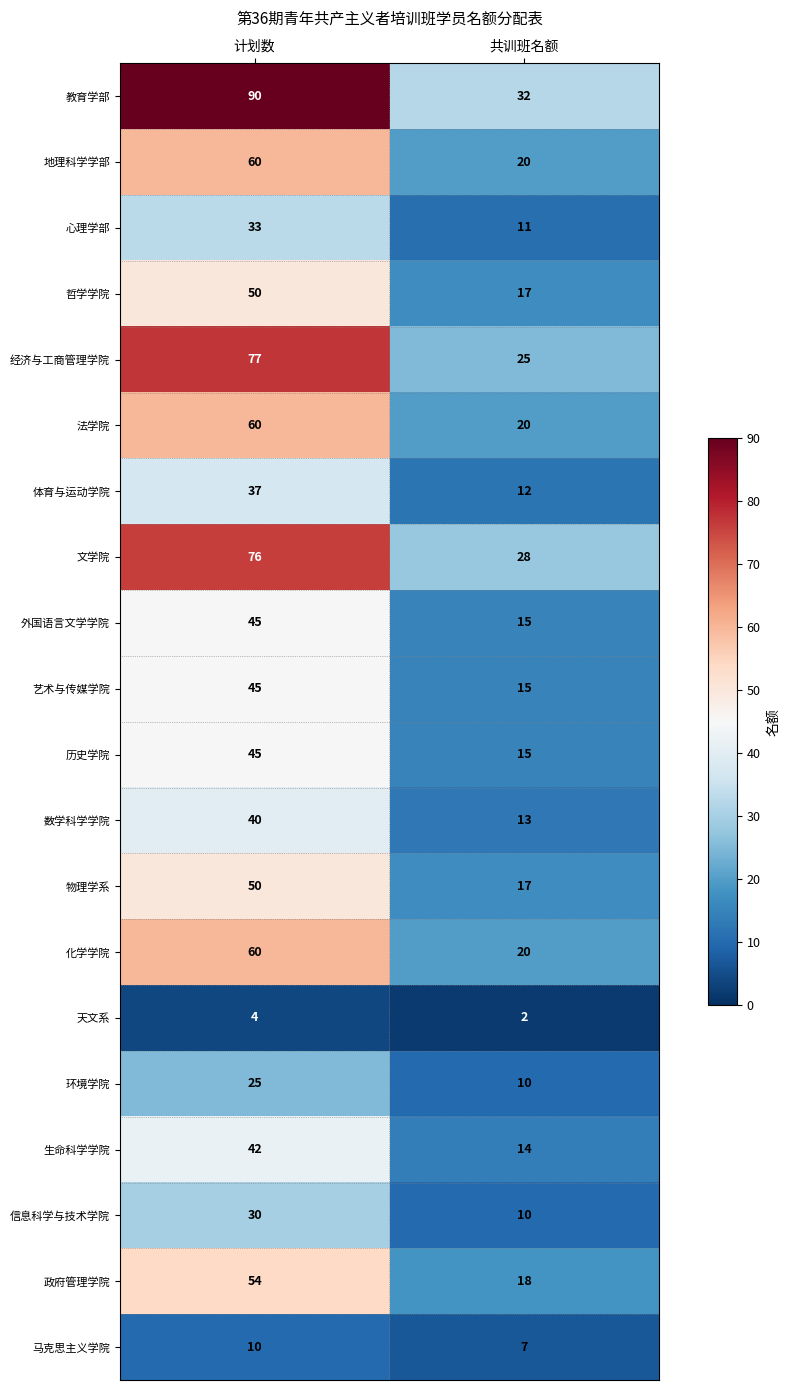

What is the difference between the 地理科学学部 values at 共训班名额 and 计划数?

40